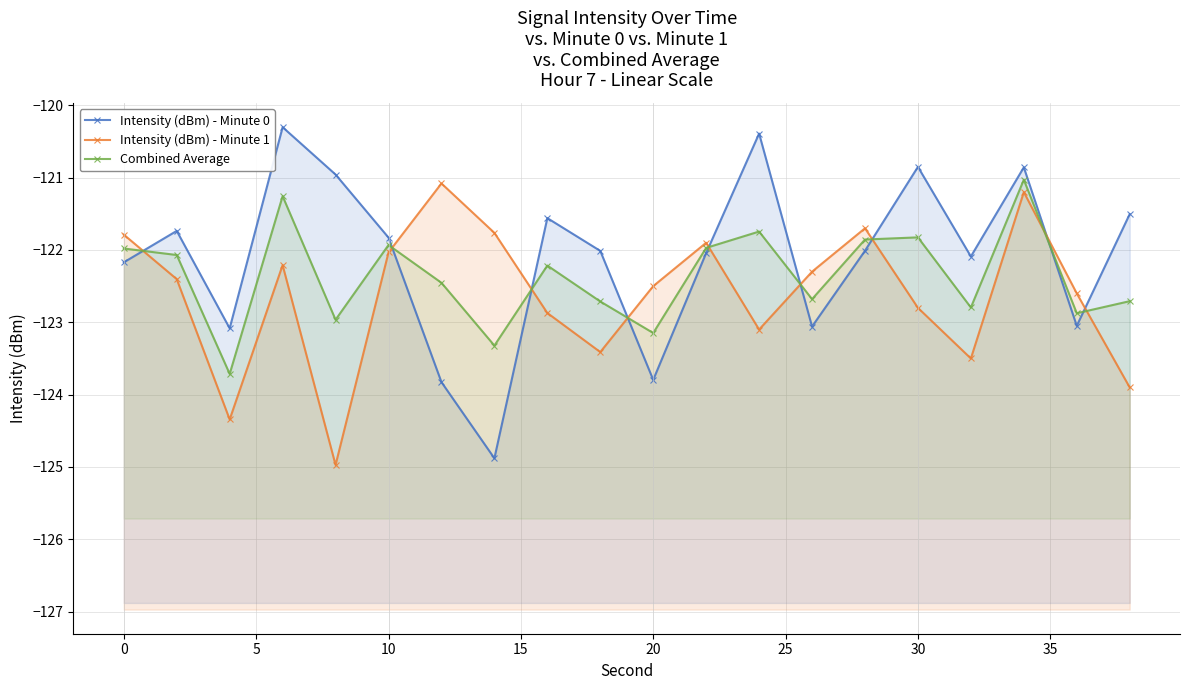

In Combined Average, how many points are lower than both neighbors (excluding endpoints)?

7